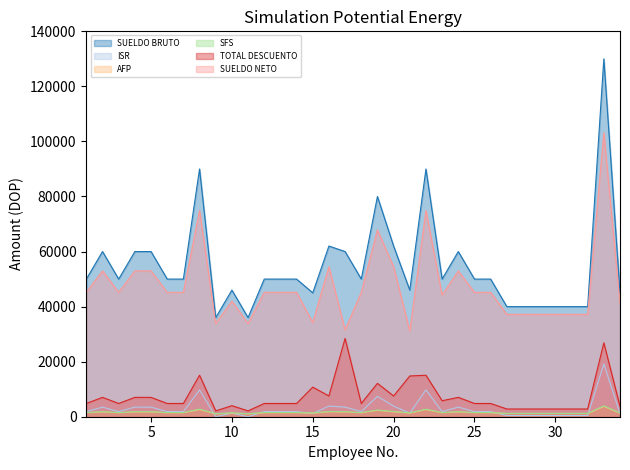

Reading left to right, list all the values displayed in this chart.

SUELDO BRUTO: 50000.0	60000.0	50000.0	60000.0	60000.0	50000.0	50000.0	90000.0	36000.0	46000.0	36000.0	50000.0	50000.0	50000.0	45000.0	62000.0	60000.0	50000.0	80000.0	62000.0	46000.0	90000.0	50000.0	60000.0	50000.0	50000.0	40000.0	40000.0	40000.0	40000.0	40000.0	40000.0	130000.0	45000.0
ISR: 1854.0	3486.7	1854.0	3486.7	3486.7	1854.0	1854.0	9753.2	0.0	1289.5	0.0	1854.0	1854.0	1854.0	1148.3	3863.0	3486.7	1854.0	7400.9	3863.0	1289.5	9753.2	1854.0	3486.7	1854.0	1854.0	442.6	442.6	442.6	442.6	442.6	442.6	19162.2	1148.3
AFP: 1435.0	1722.0	1435.0	1722.0	1722.0	1435.0	1435.0	2583.0	1033.2	1320.2	1033.2	1435.0	1435.0	1435.0	1291.5	1779.4	1722.0	1435.0	2296.0	1779.4	1320.2	2583.0	1435.0	1722.0	1435.0	1435.0	1148.0	1148.0	1148.0	1148.0	1148.0	1148.0	3731.0	1291.5
SFS: 1520.0	1824.0	1520.0	1824.0	1824.0	1520.0	1520.0	2736.0	1094.4	1398.4	1094.4	1520.0	1520.0	1520.0	1368.0	1884.8	1824.0	1520.0	2432.0	1884.8	1398.4	2736.0	1520.0	1824.0	1520.0	1520.0	1216.0	1216.0	1216.0	1216.0	1216.0	1216.0	3952.0	1368.0
TOTAL DESCUENTO: 4809.0	7032.6	4809.0	7032.6	7032.6	4809.0	4809.0	15072.2	2127.6	4008.1	2127.6	4809.0	4809.0	4809.0	10755.4	7527.2	28431.3	4809.0	12128.9	7527.2	14806.4	15072.2	5809.0	7032.6	4809.0	4809.0	2806.7	2806.7	2806.7	2806.7	2806.7	2806.7	26845.2	3807.8
SUELDO NETO: 45191.0	52967.3	45191.0	52967.3	52967.3	45191.0	45191.0	74927.8	33872.4	41991.9	33872.4	45191.0	45191.0	45191.0	34244.6	54472.8	31568.7	45191.0	67871.1	54472.8	31193.6	74927.8	44191.0	52967.3	45191.0	45191.0	37193.3	37193.3	37193.3	37193.3	37193.3	37193.3	103154.8	41192.2